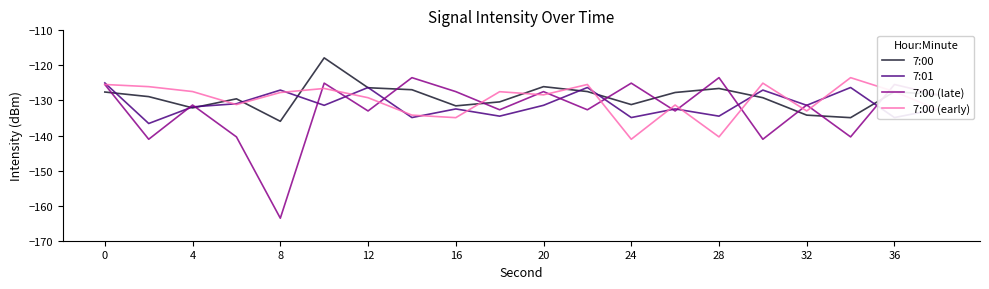

Which series has the largest range (max minus min)?

7:00 (late)